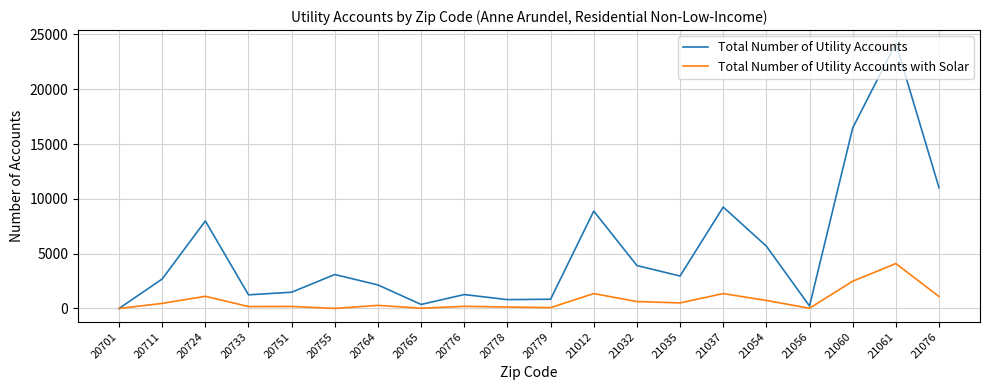

What is the difference between the Total Number of Utility Accounts values at 20779 and 21037?

8410